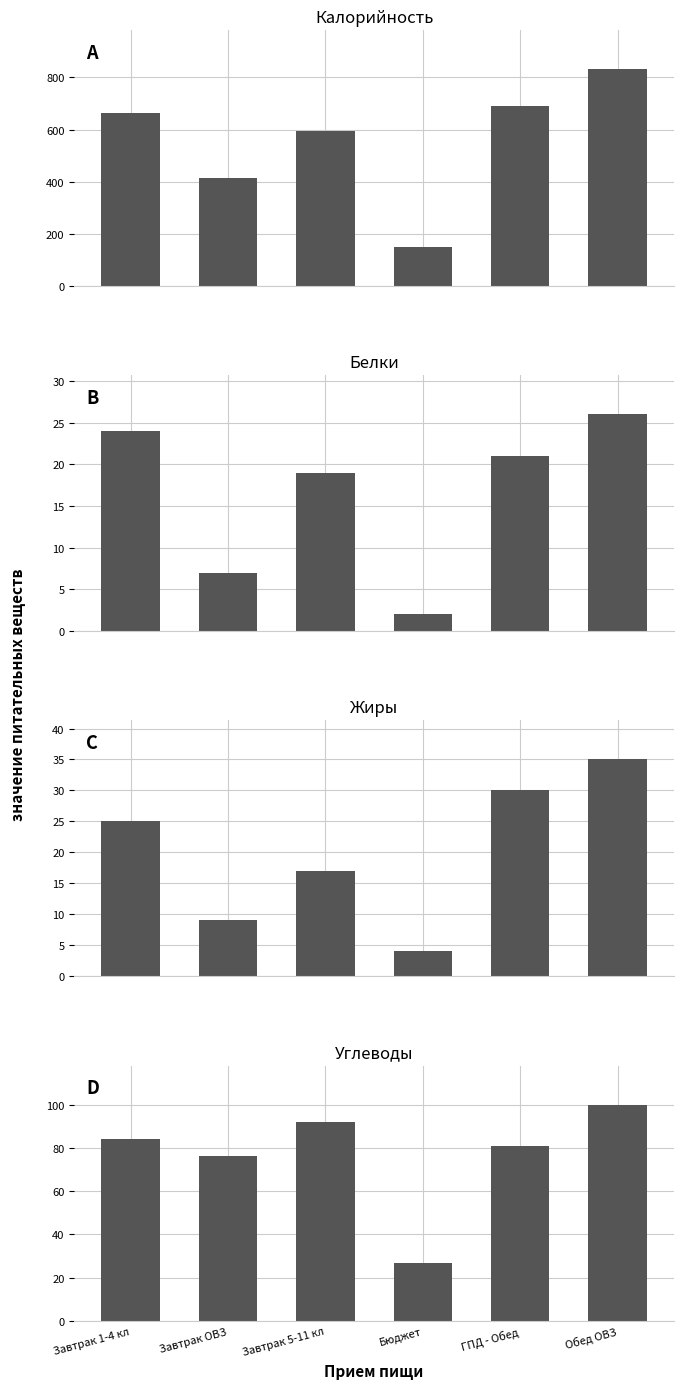

How many values in the Белки series exceed 21?

2